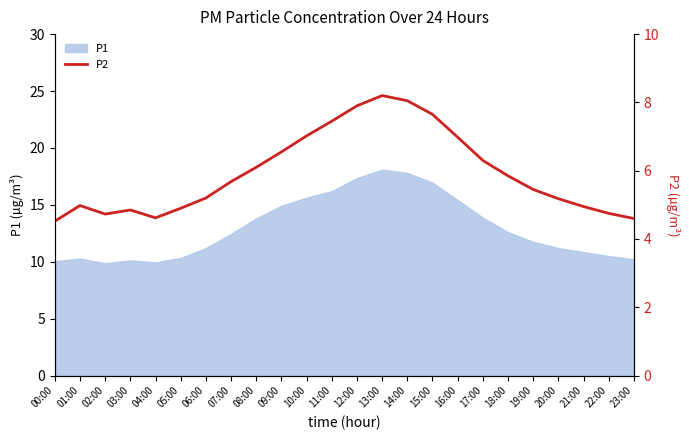

Reading left to right, extract all data points from this chart.

4.5	5.0	4.7	4.8	4.6	4.9	5.2	5.7	6.1	6.5	7.0	7.5	7.9	8.2	8.1	7.7	7.0	6.3	5.8	5.5	5.2	5.0	4.8	4.6